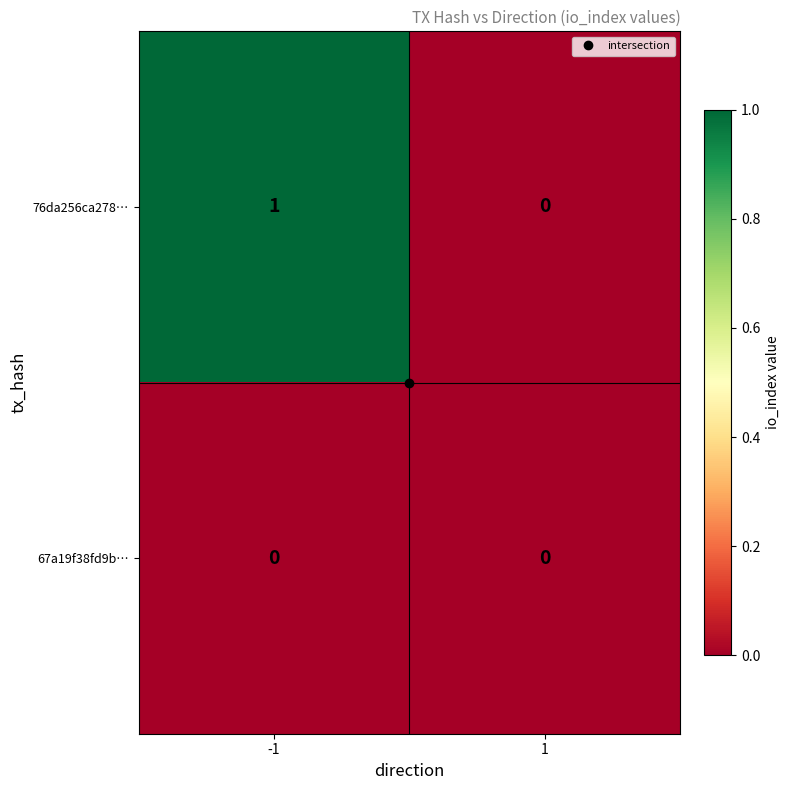

Rank the series by their average value, from highest to lowest.

76da256ca278…, 67a19f38fd9b…